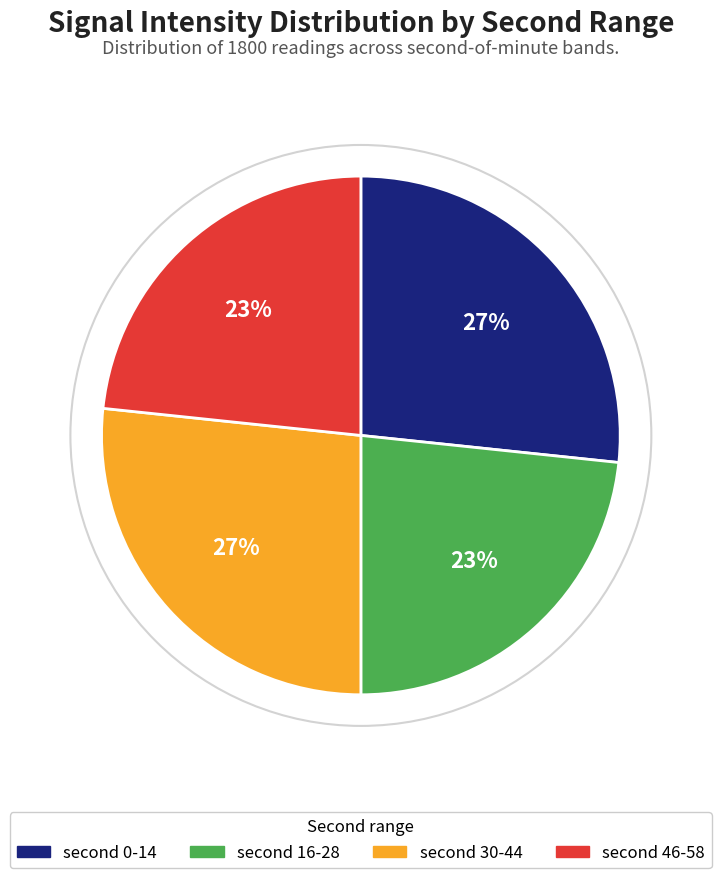

Does any single category account for the majority?

No